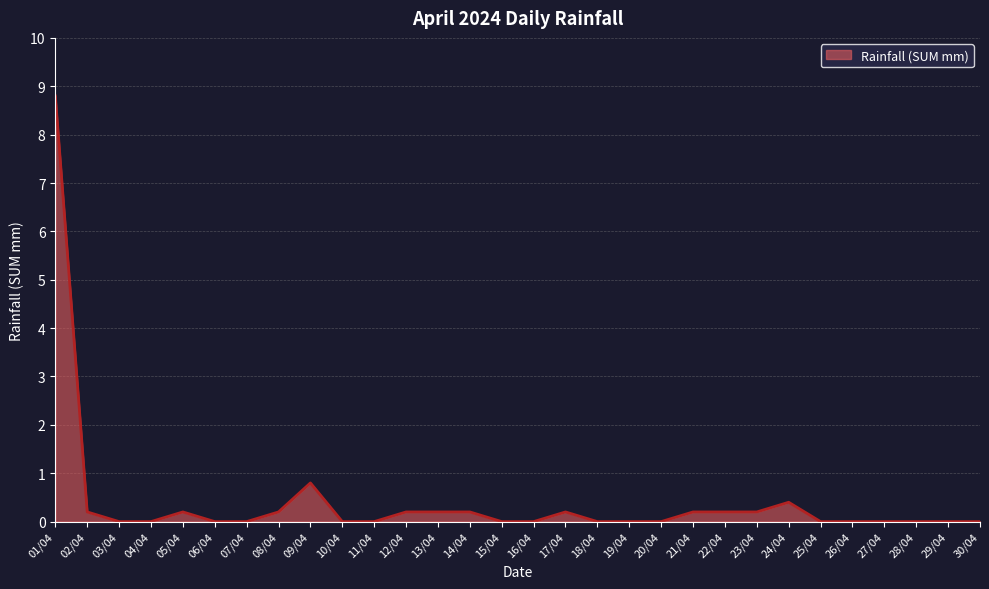

What is the difference between the values at 09/04 and 23/04?

0.6